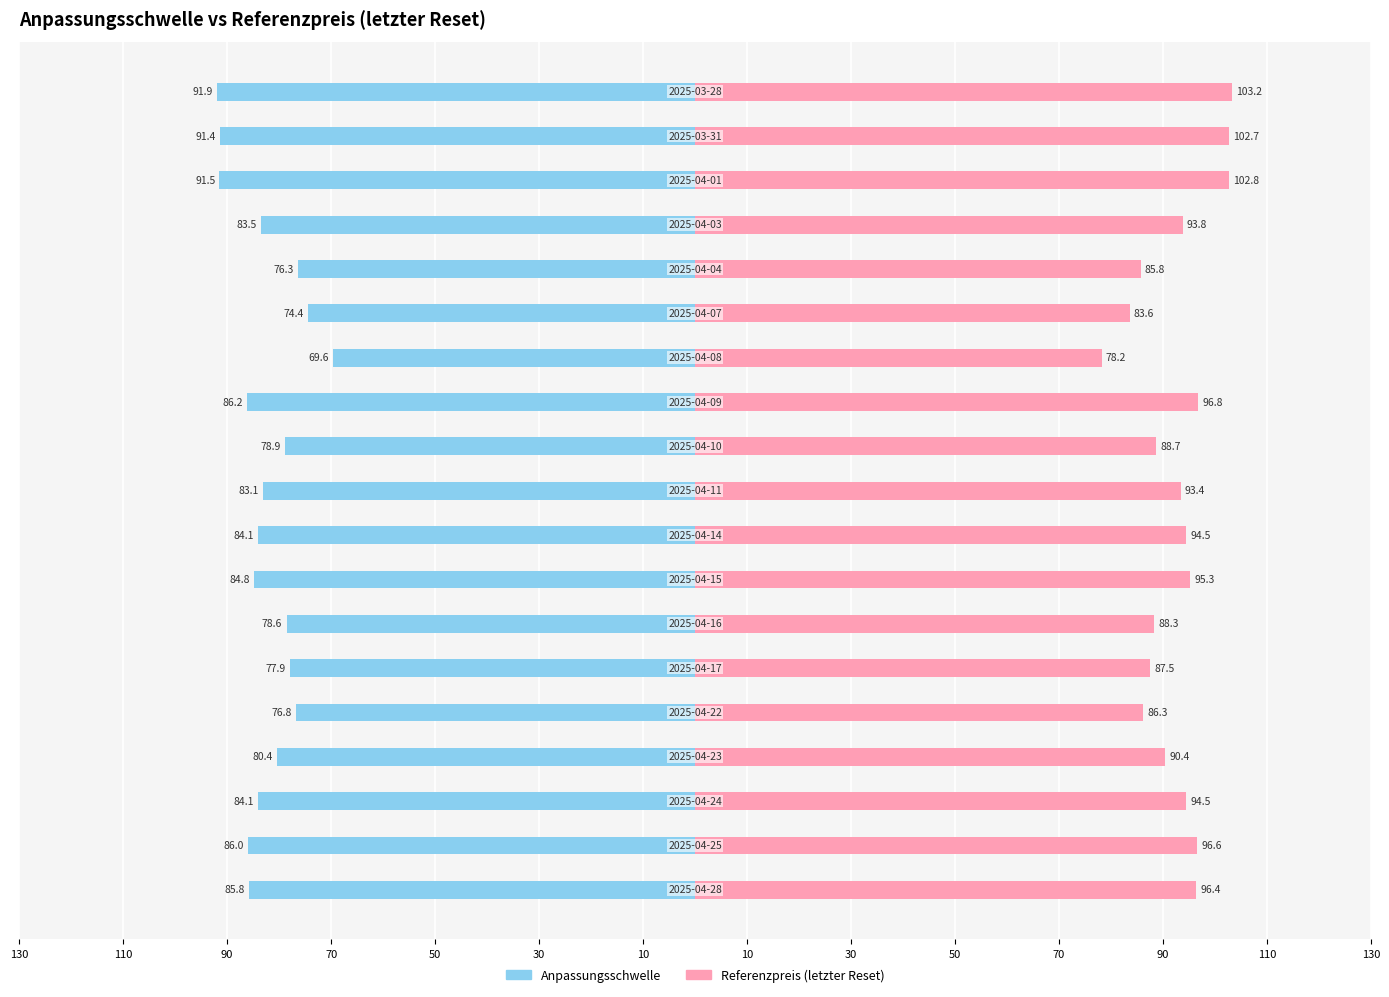

True or false: Referenzpreis (letzter Reset) has a value of 136.6 at 30.

False